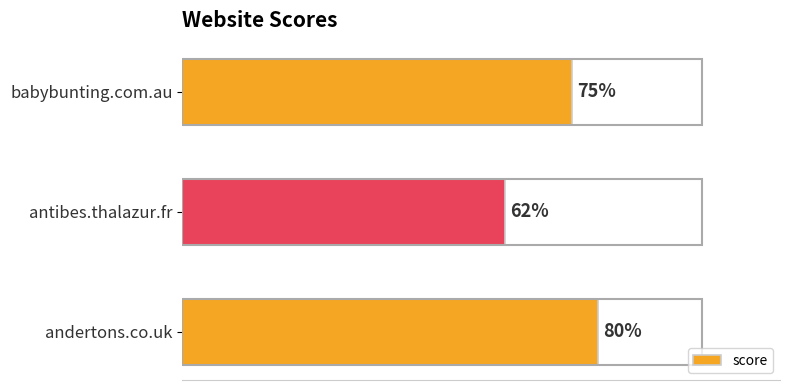

At which category does the chart reach its peak across all series?

andertons.co.uk